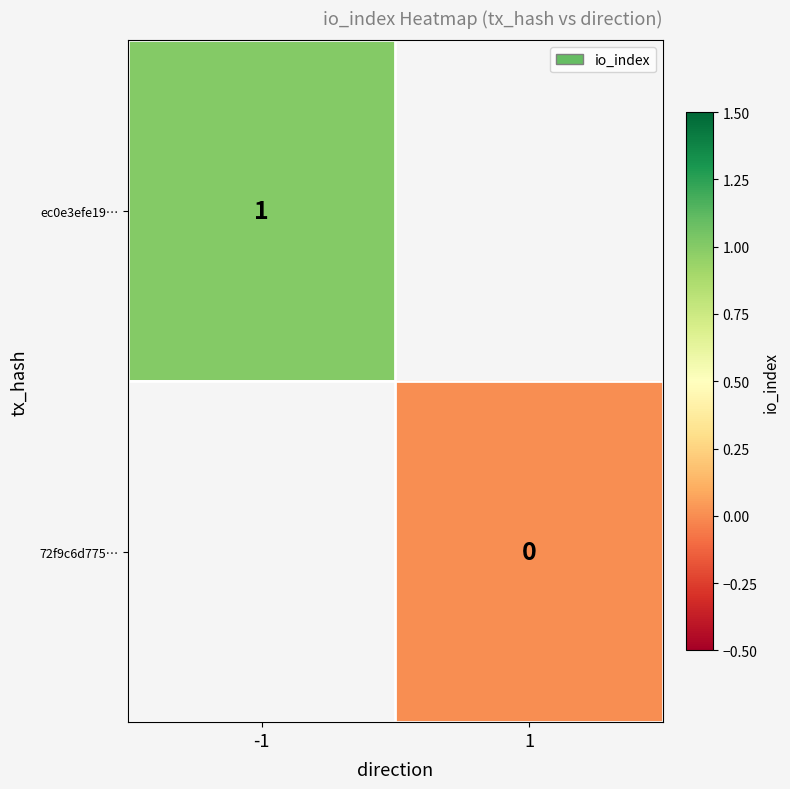

Is the value of 72f9c6d775… at 1 greater than the value of ec0e3efe19… at -1?

No